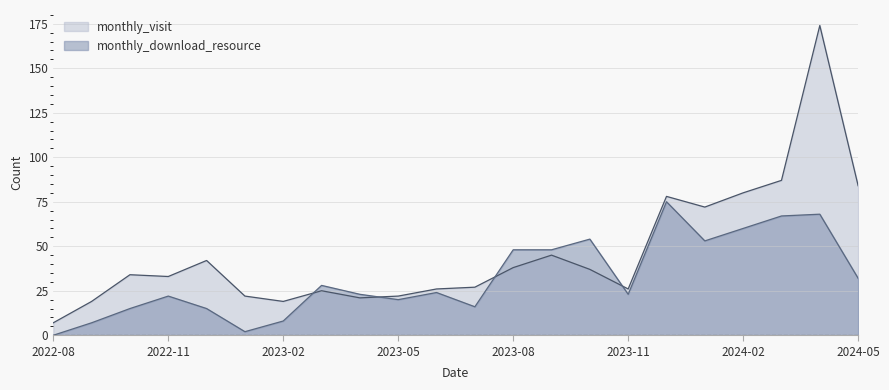

How many values in the monthly_download_resource series are below 24?

11